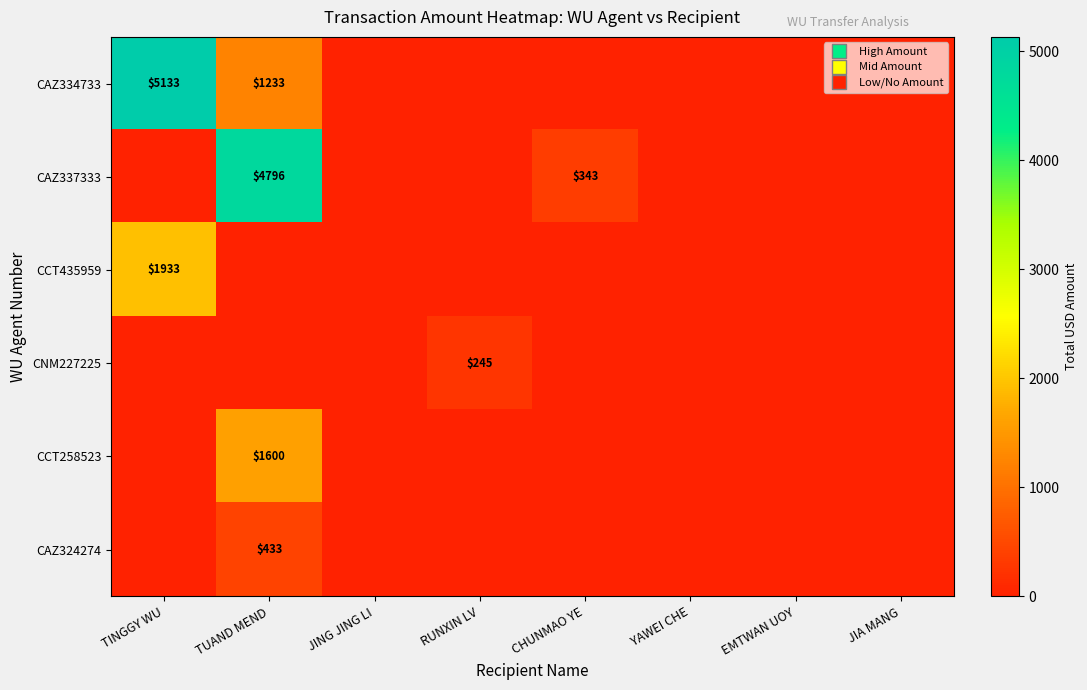

What is the spread (max minus min) of values at CHUNMAO YE?

343